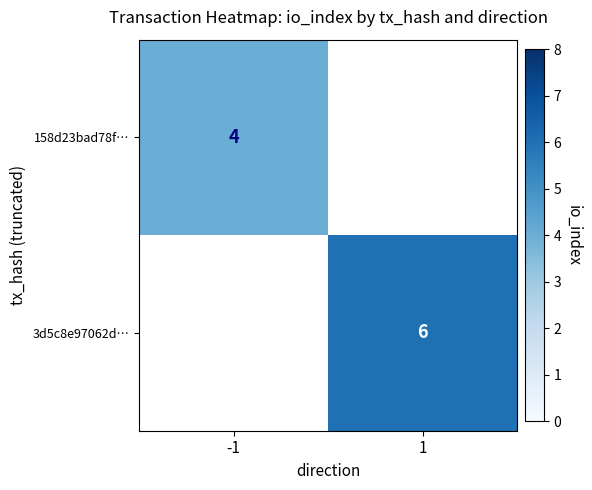

Is the value of 3d5c8e97062d… at 1 greater than the value of 158d23bad78f… at -1?

Yes